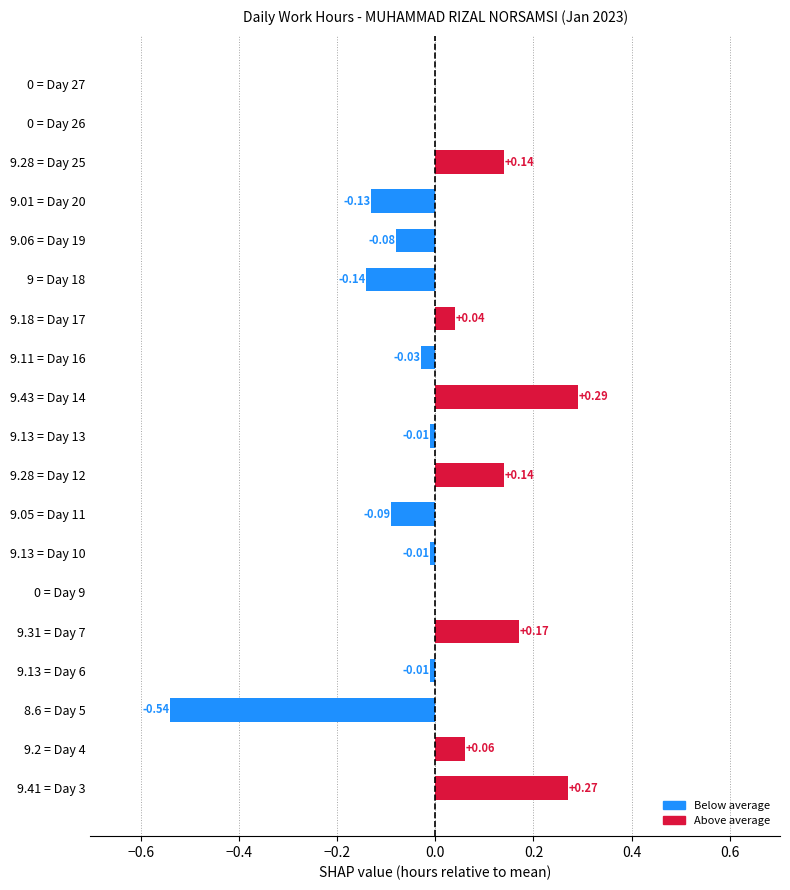

What is the change in value from 9.05 = Day 11 to 9.28 = Day 25?

+0.2